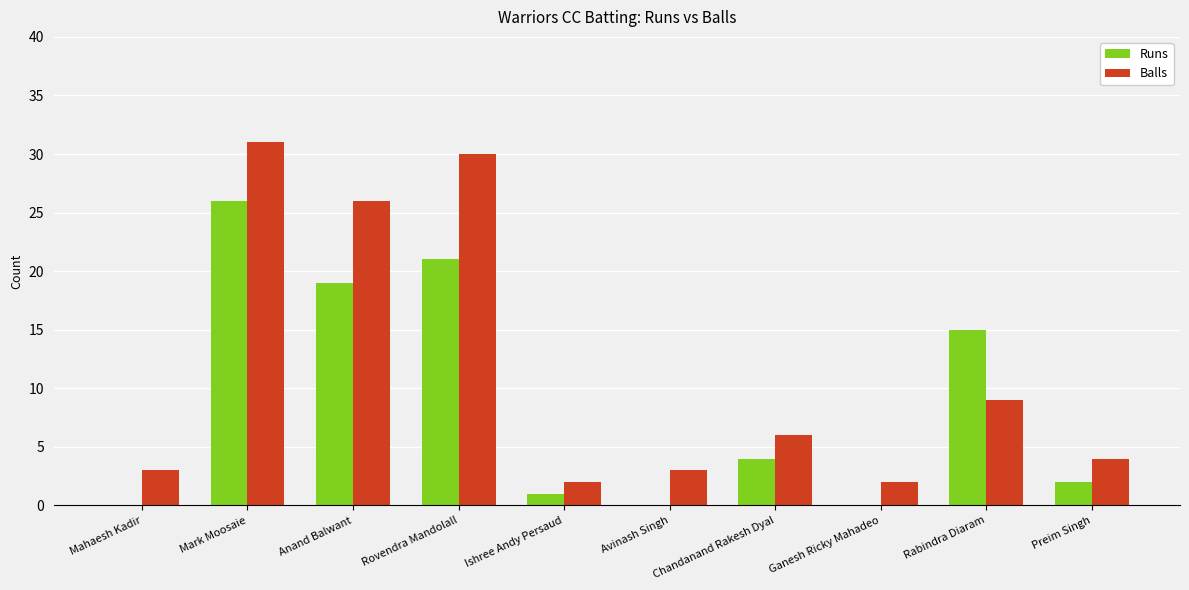

What is the sum of all Balls values?

116